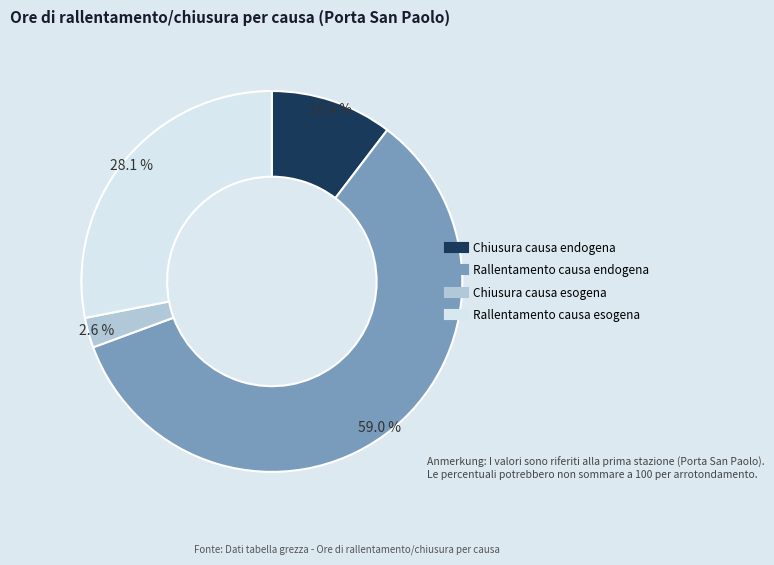

How much of the chart is everything except Chiusura causa endogena?

89.6%